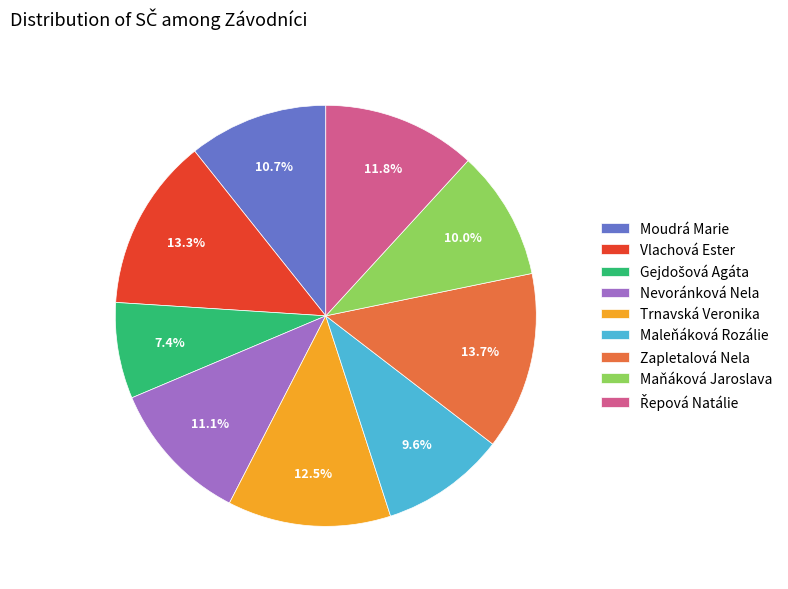

What is the ratio of the value at Maleňáková Rozálie to the value at Zapletalová Nela?

0.7